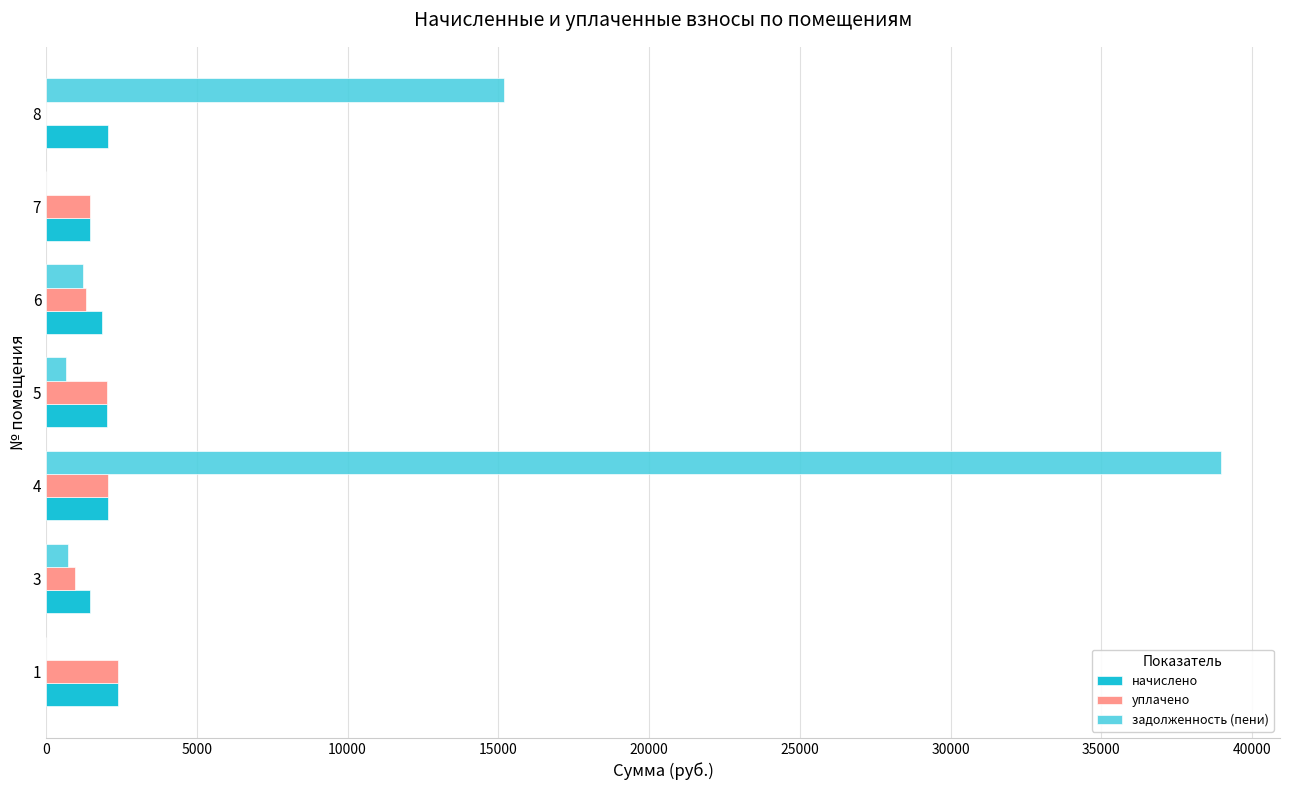

The value of уплачено at 8 is 0.0. True or false?

True